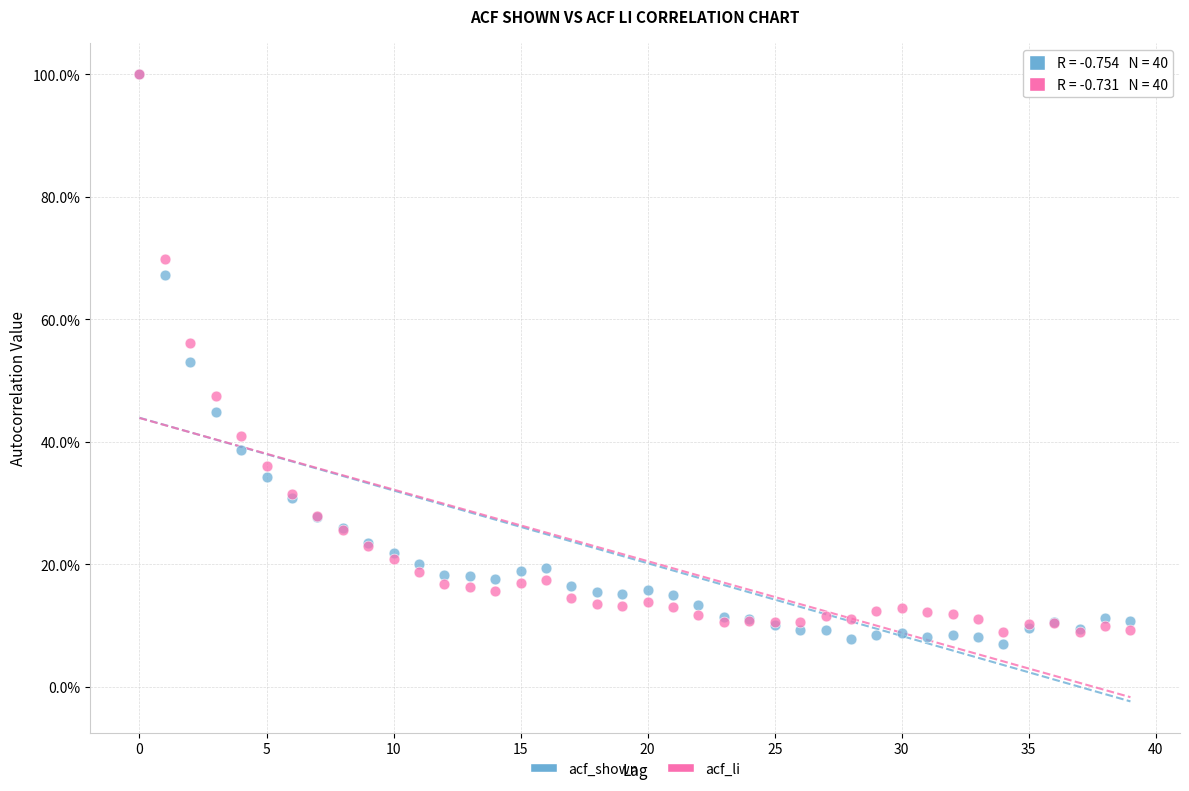

What are all the series names shown in the legend?

acf_shown, acf_li